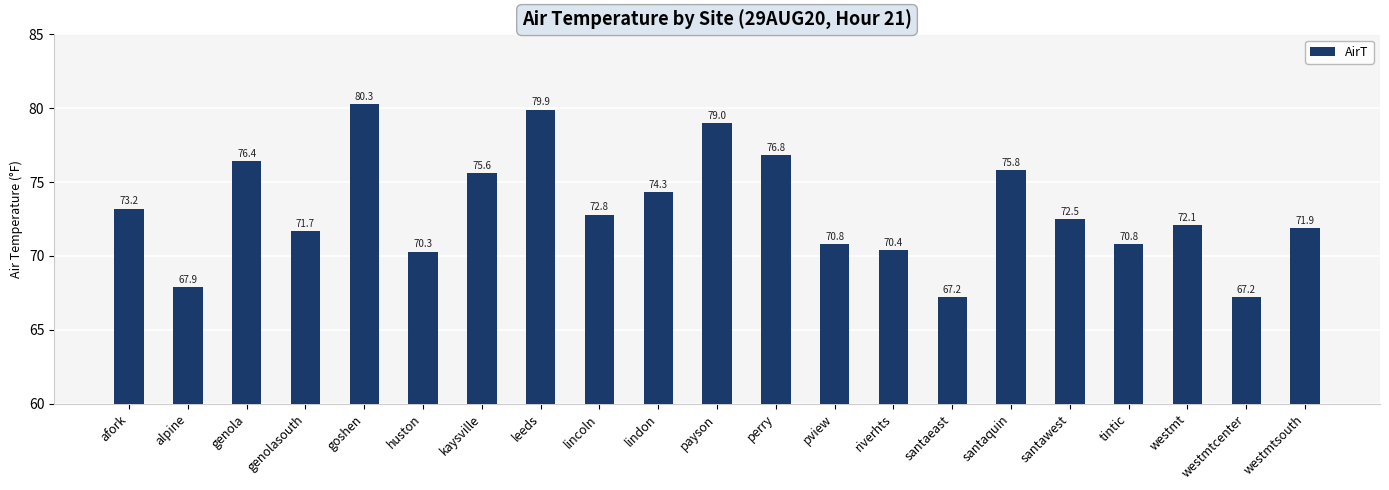

What is the label of the 20th bar from the right?

alpine